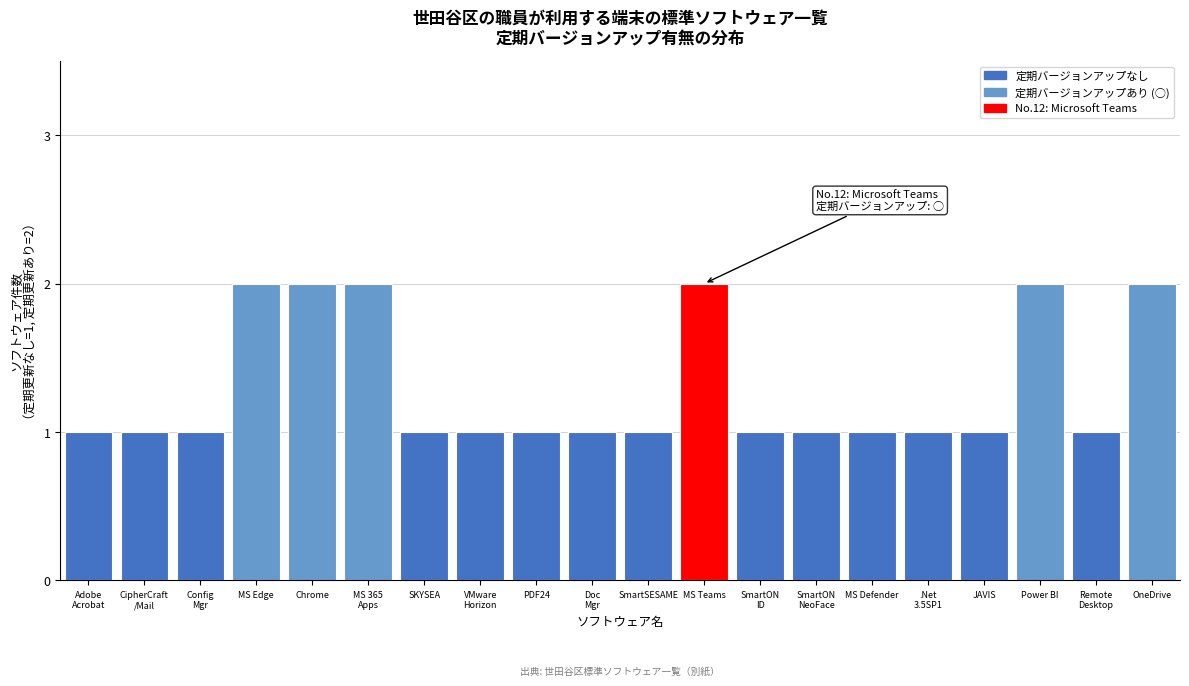

Reading right to left, list all the values displayed in this chart.

2	1	2	1	1	1	1	1	2	1	1	1	1	1	2	2	2	1	1	1